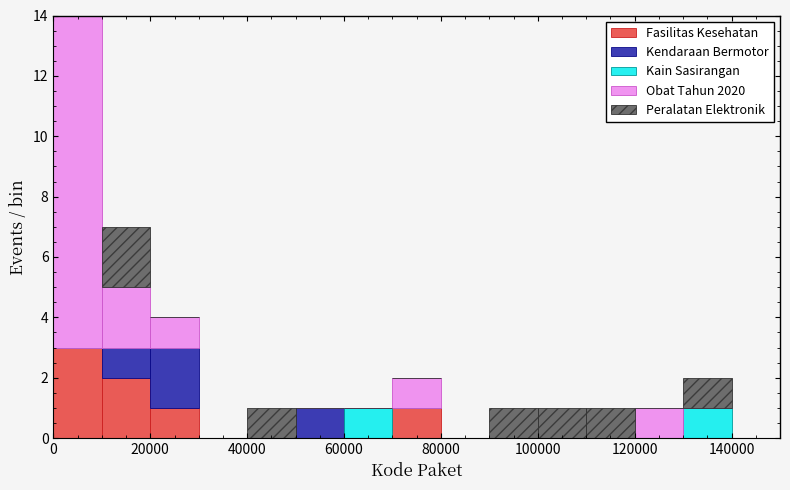

Which range on the x-axis has the tallest stacked bar (by total height)?

0 to 10000